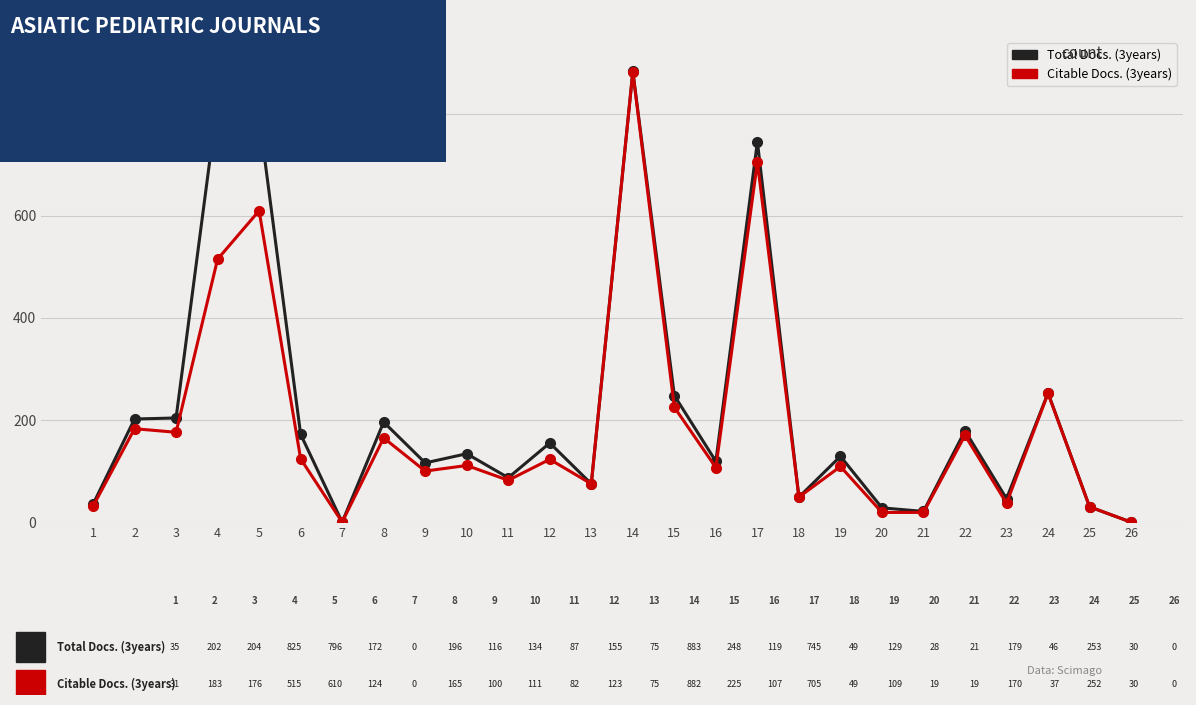

At which label does Total Docs. (3years) reach its peak?

14